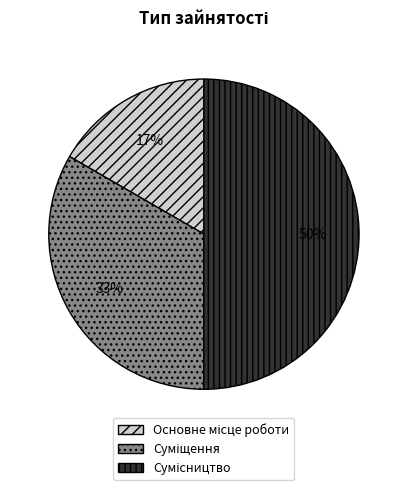

To the nearest percent, what is the difference between the largest and smallest slice percentages?

33%